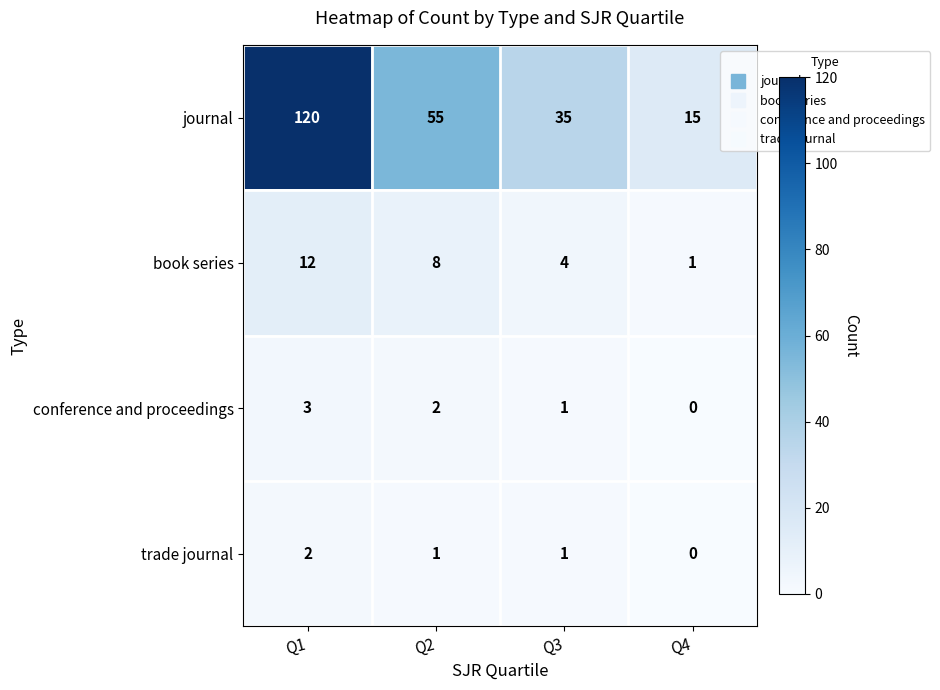

At Q2, list the series in order from largest to smallest.

journal, book series, conference and proceedings, trade journal